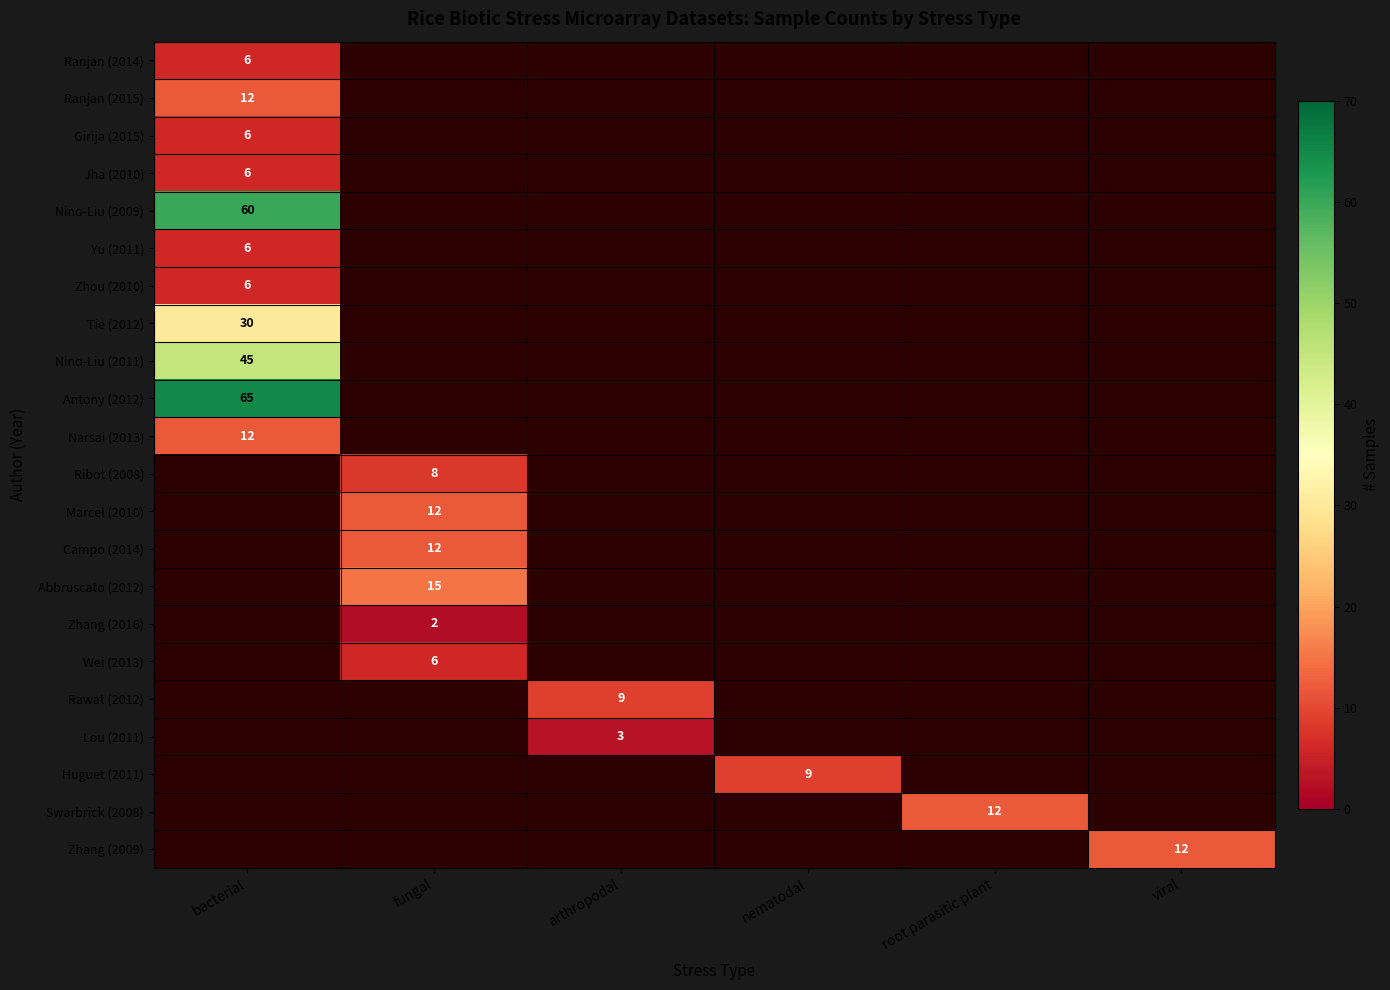

What is the maximum value shown in the chart?

65.0